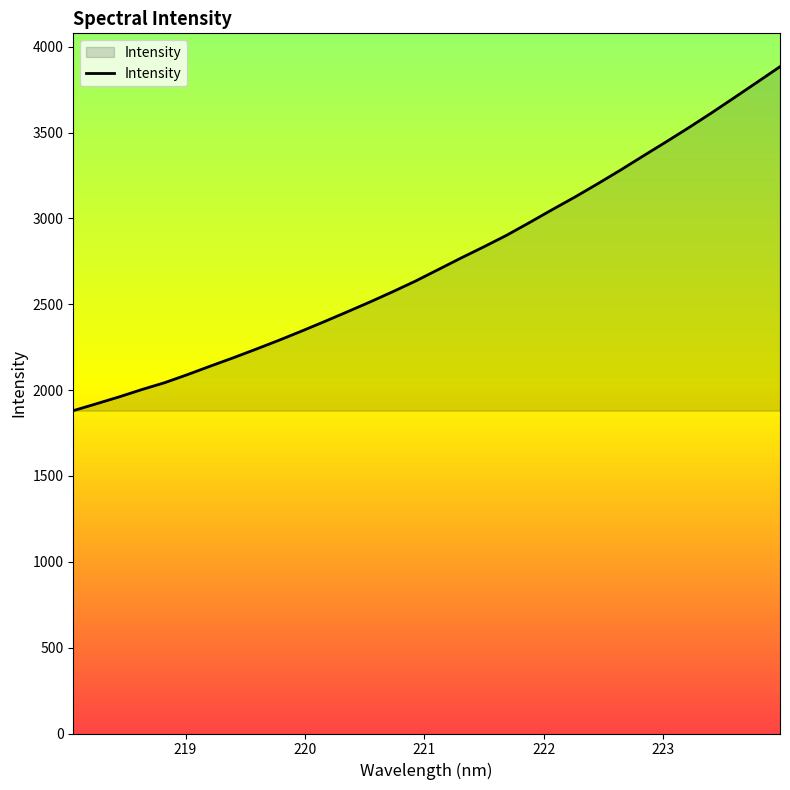

What is the difference between the maximum and minimum values?

2003.4